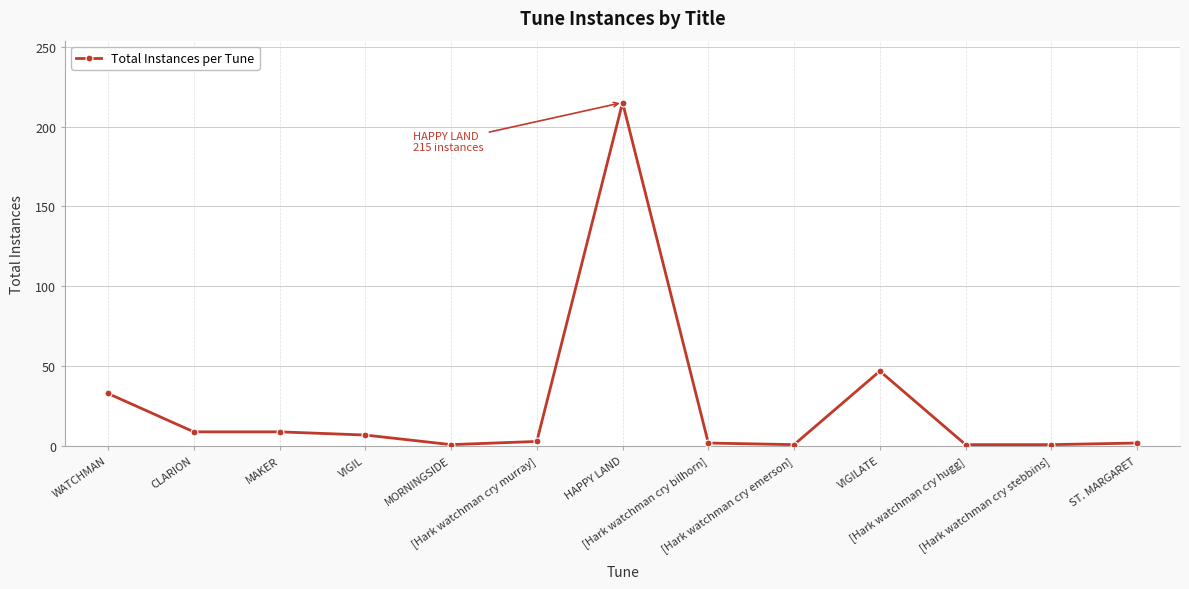

What is the difference between the second highest and minimum values?

46